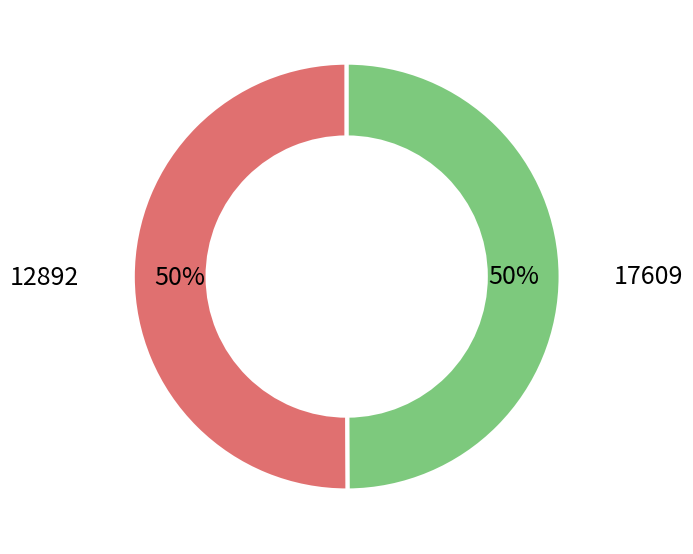

To the nearest percent, what is the average slice percentage?

50%